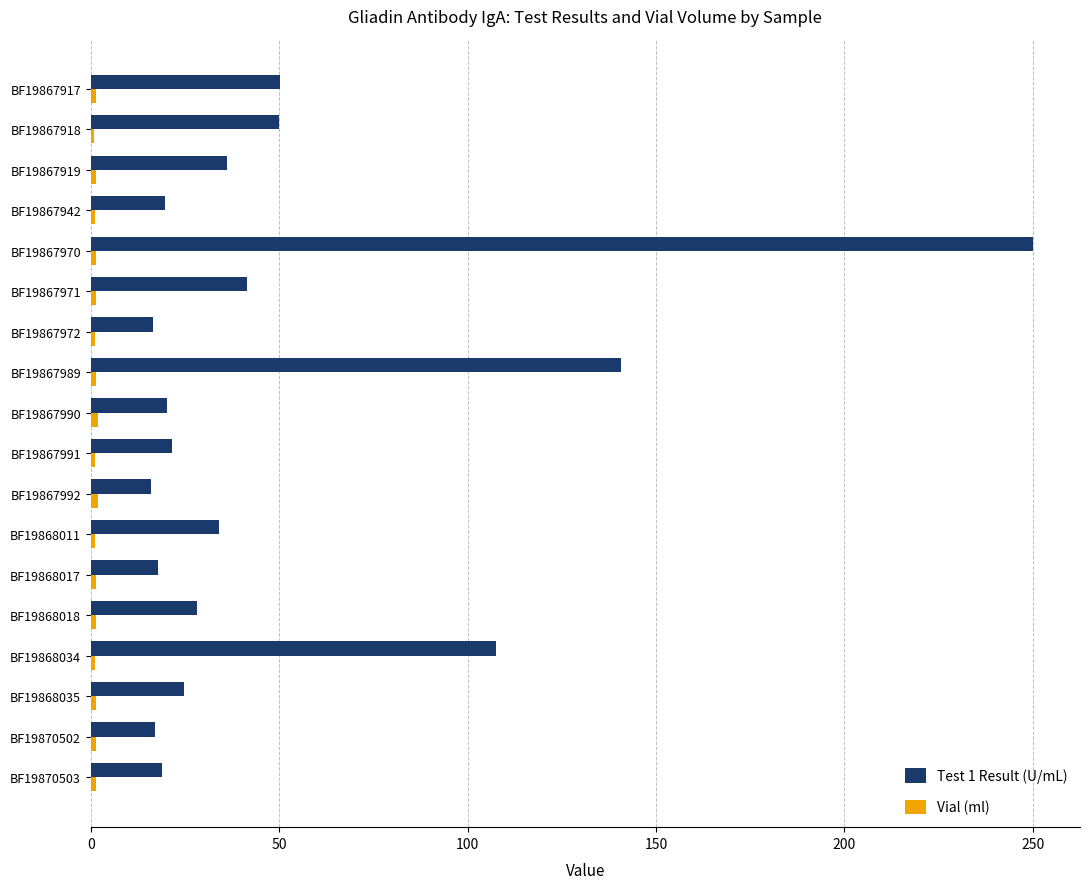

At which label does Test 1 Result (U/mL) reach its peak?

BF19867970